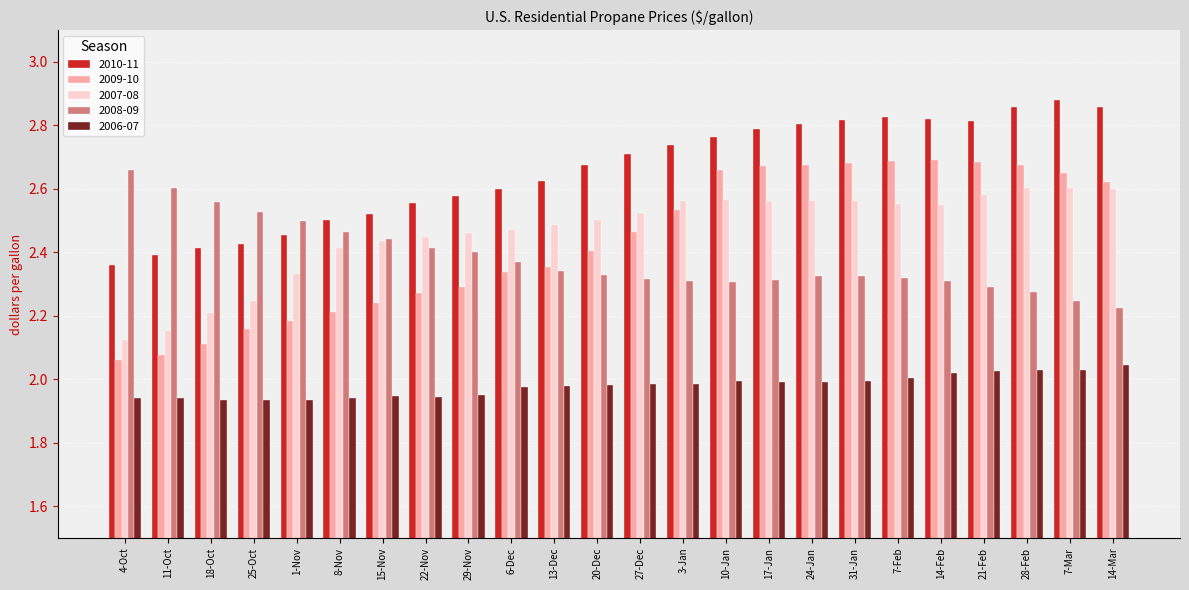

At which label is 2009-10 closest to 2?

4-Oct